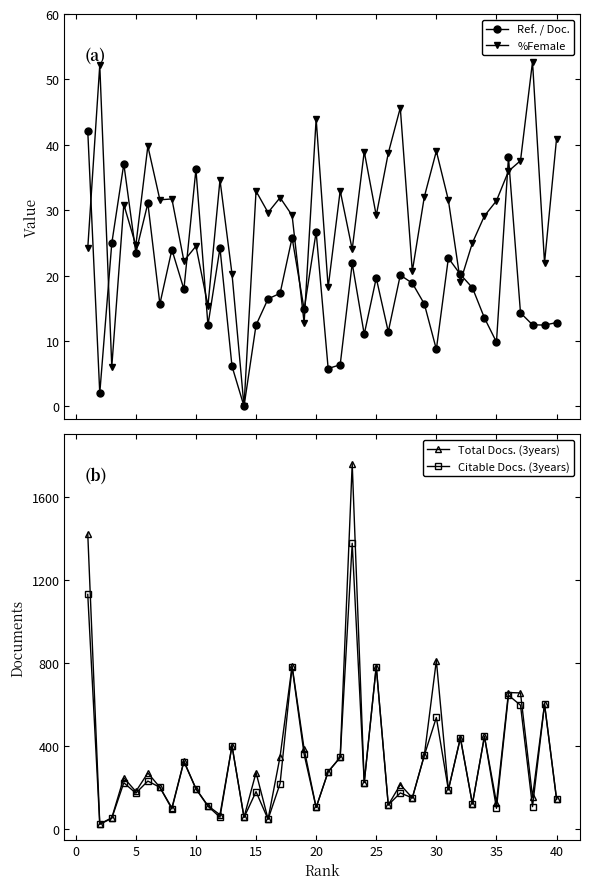

What is the value of the Ref. / Doc. point at the 3rd from the left?

24.9